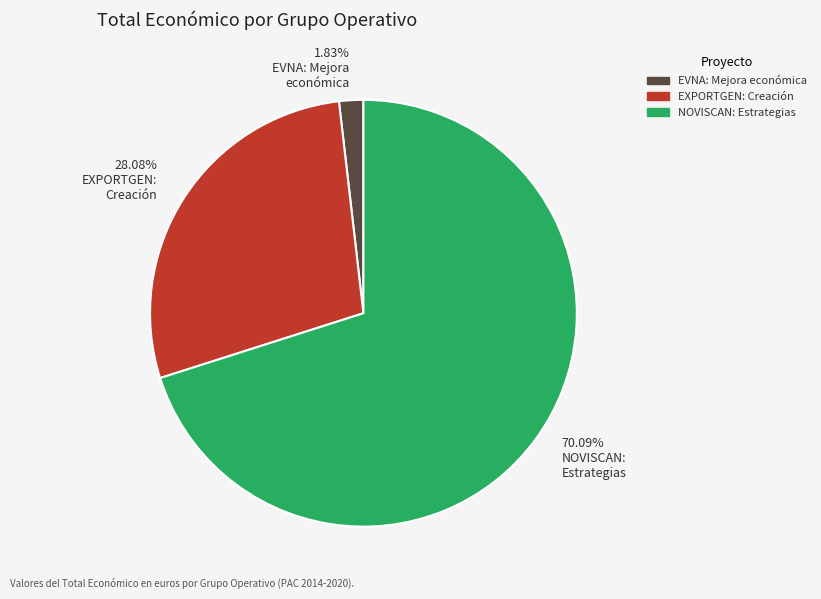

Which category accounts for the majority?

NOVISCAN: Estrategias